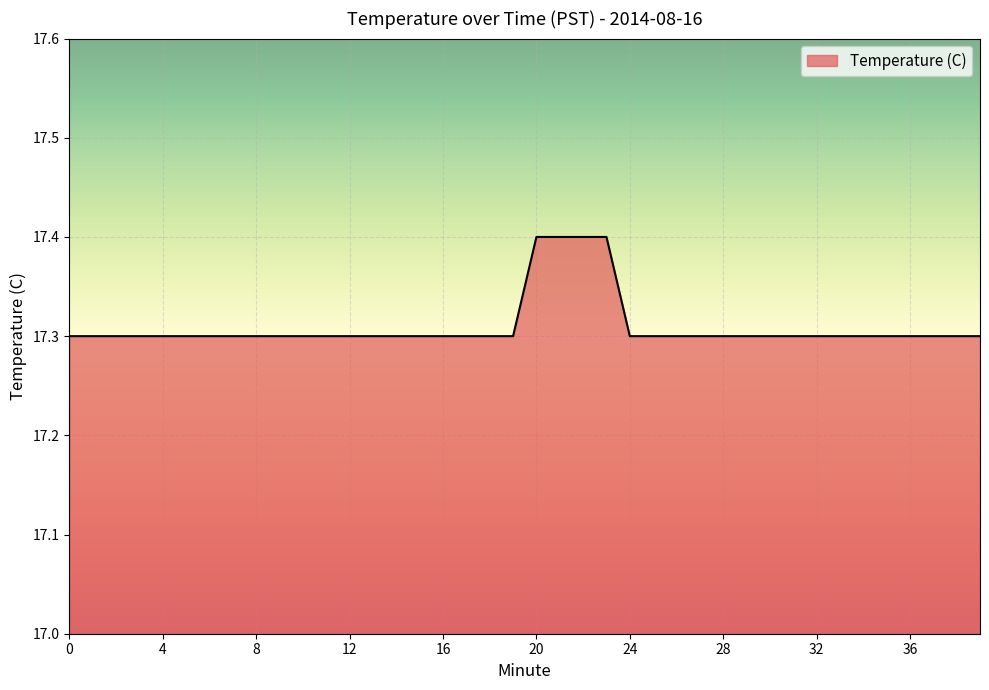

What is the minimum value shown in the chart?

17.3